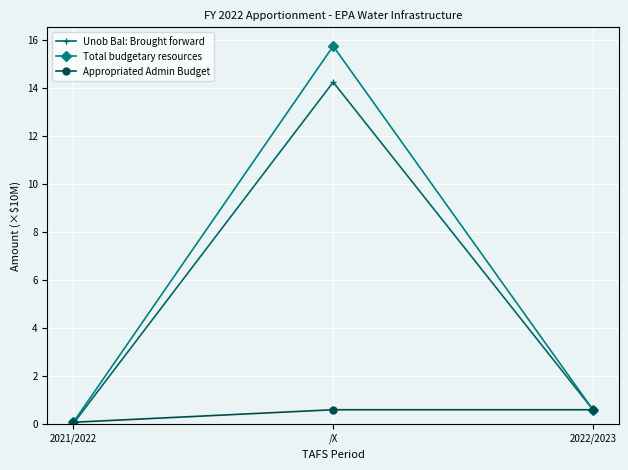

What is the value of the Unob Bal: Brought forward point at the 3rd from the left?

0.6